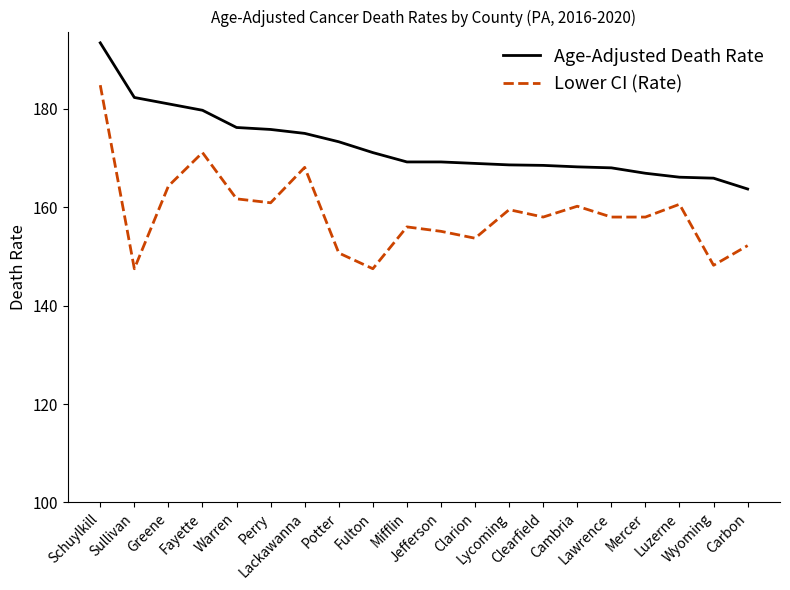

What is the maximum value shown in the chart?

193.4